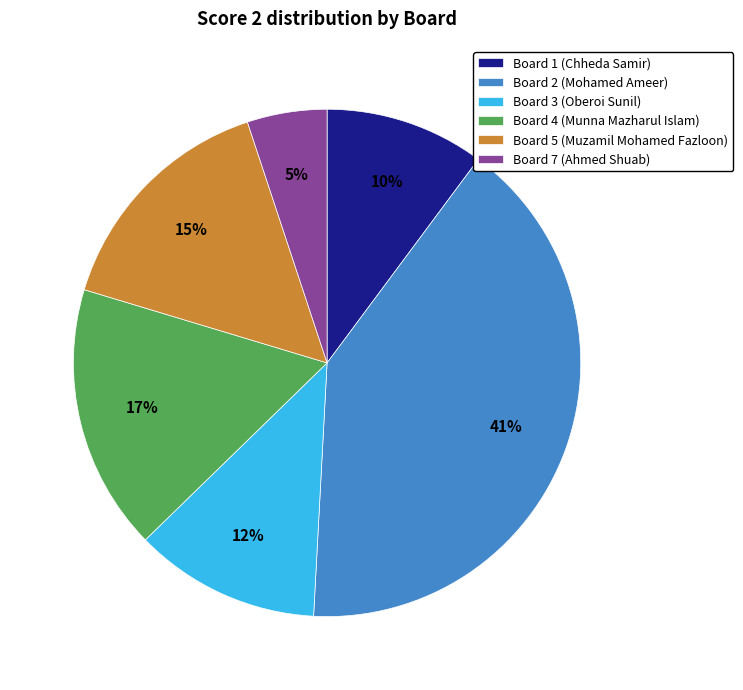

To the nearest percent, what portion does Board 1 (Chheda Samir) represent?

10%